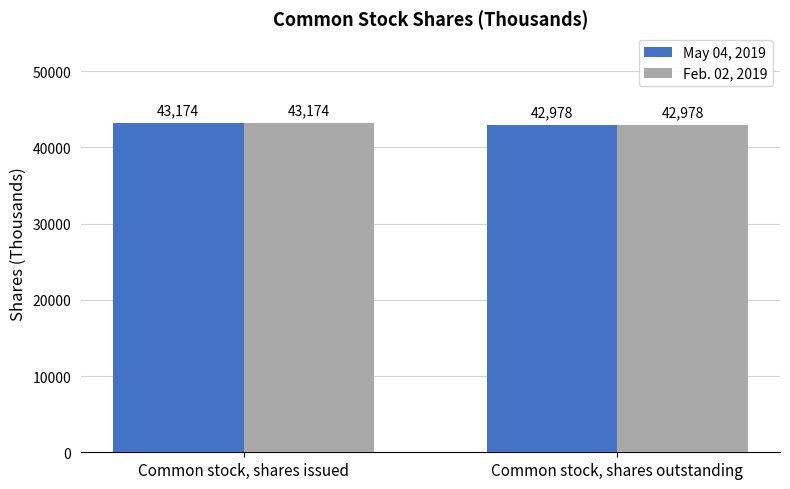

The May 04, 2019 series shows 43174 at Common stock, shares issued. True or false?

True